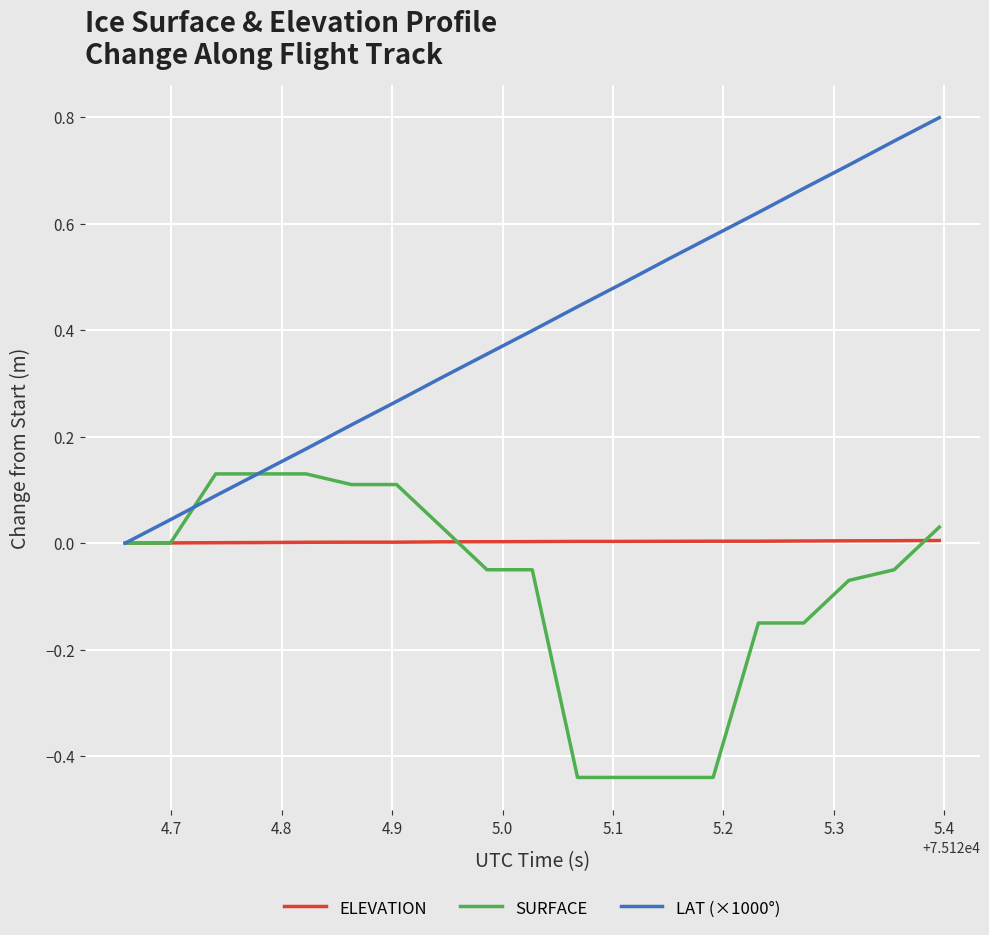

How many lines are shown in the chart?

3